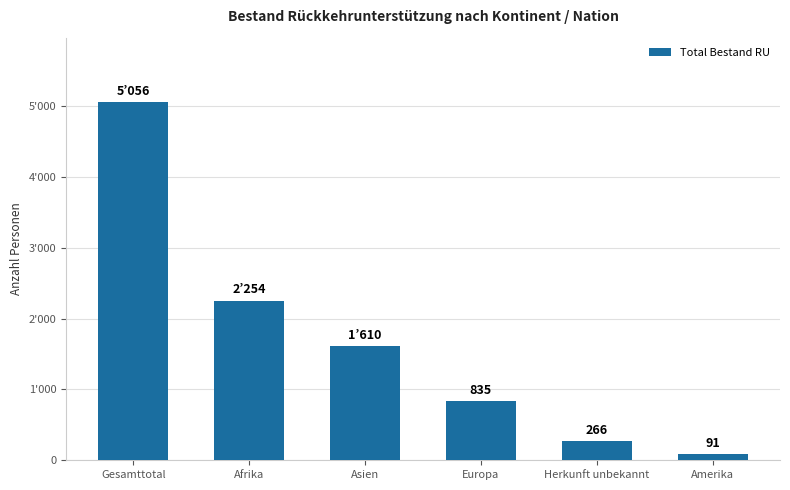

Rank the categories by value from lowest to highest.

Amerika, Herkunft unbekannt, Europa, Asien, Afrika, Gesamttotal